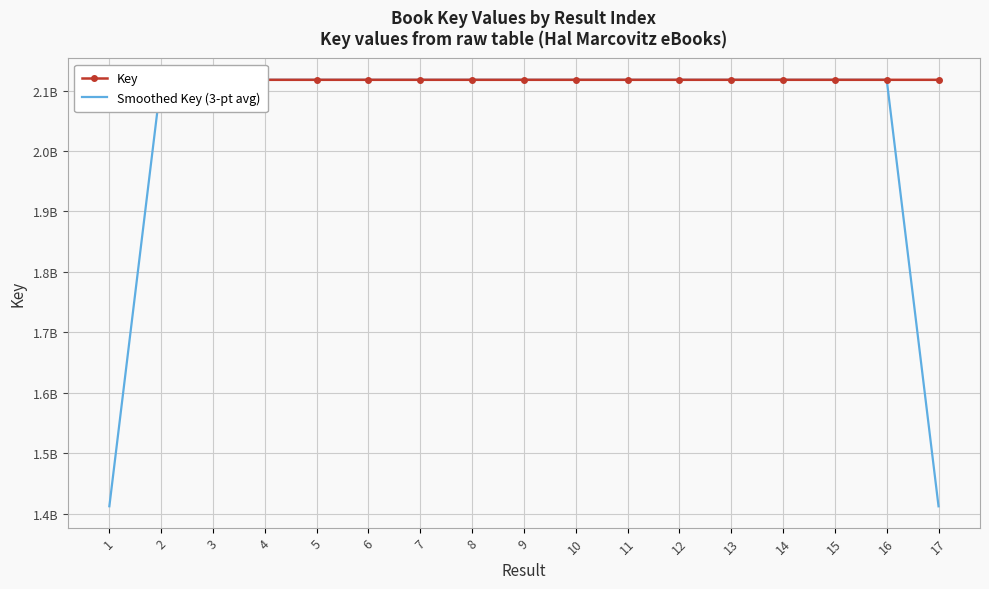

Which series ends up on top after the final intersection of Key and Smoothed Key (3-pt avg)?

Key